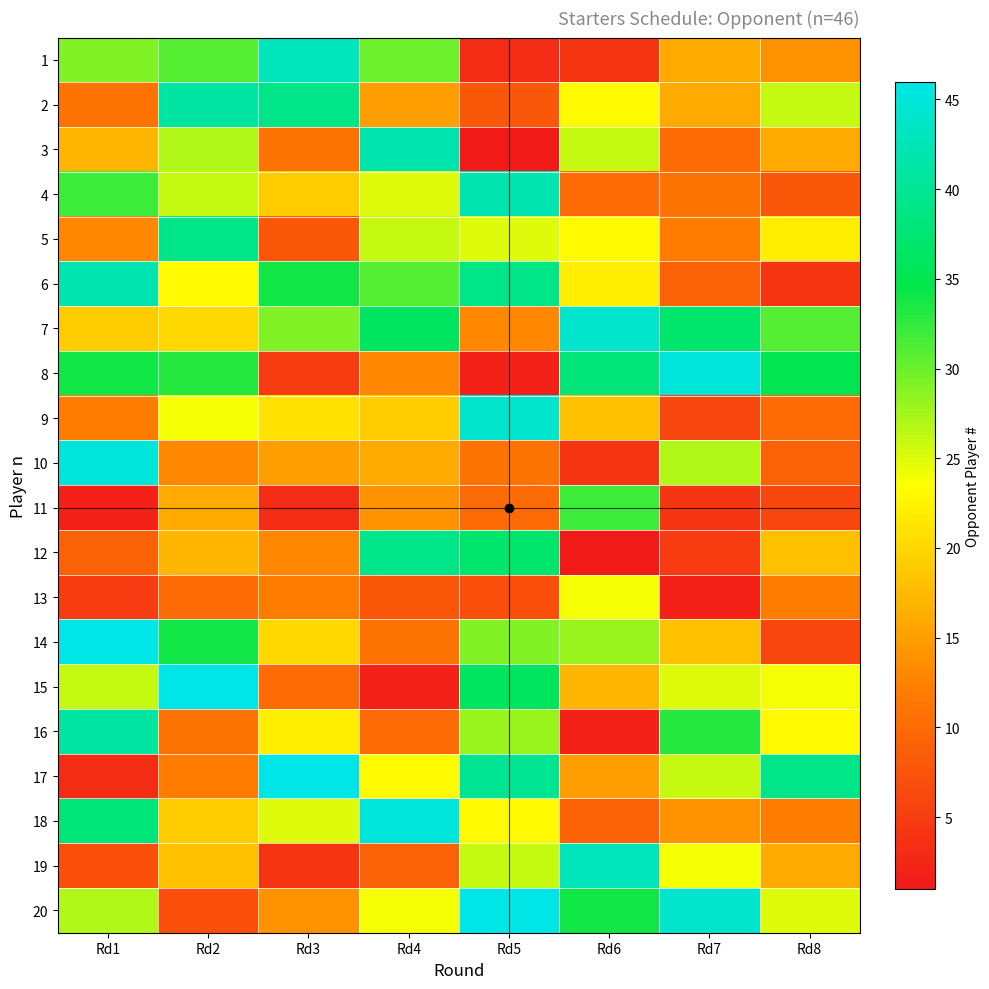

What is the difference between the highest and lowest values at Rd7?

43